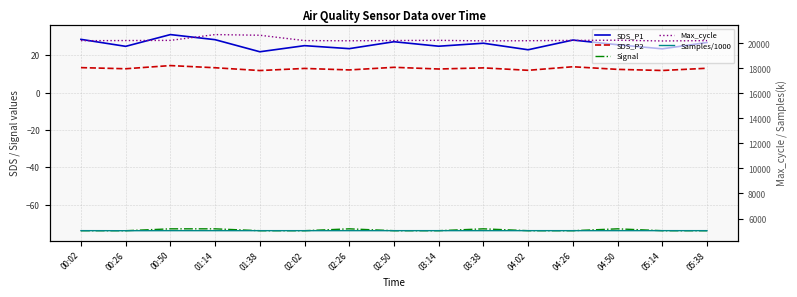

Where does the SDS_P1 series first go above 25?

00:02